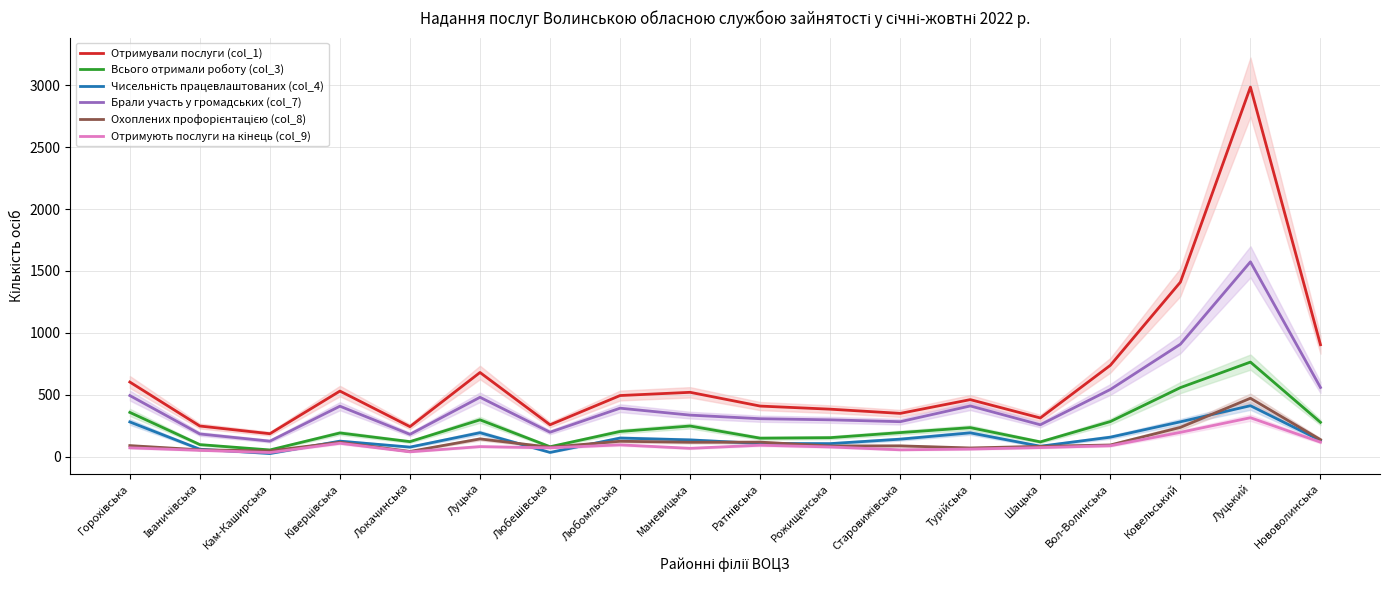

What position from the right is Рожищенська?

8